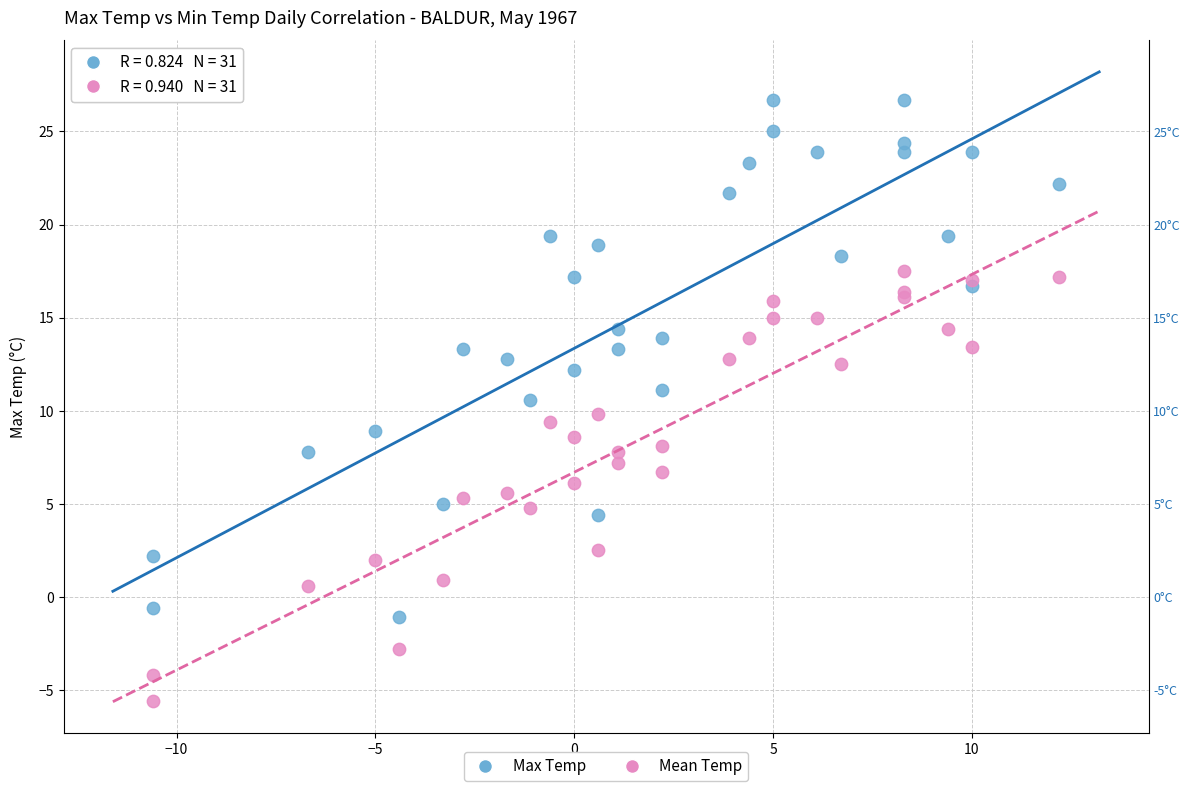

What is the X range (max minus min) for the scatter plot?

22.8